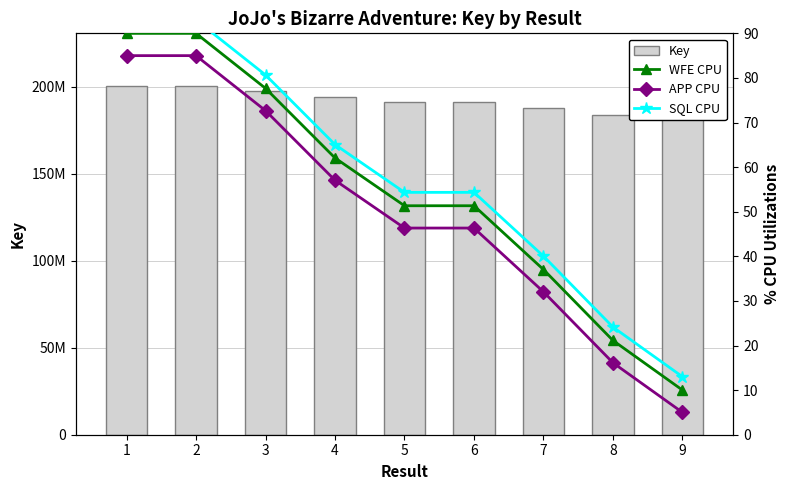

What is the difference between the highest and lowest values at 4?

193894767.9